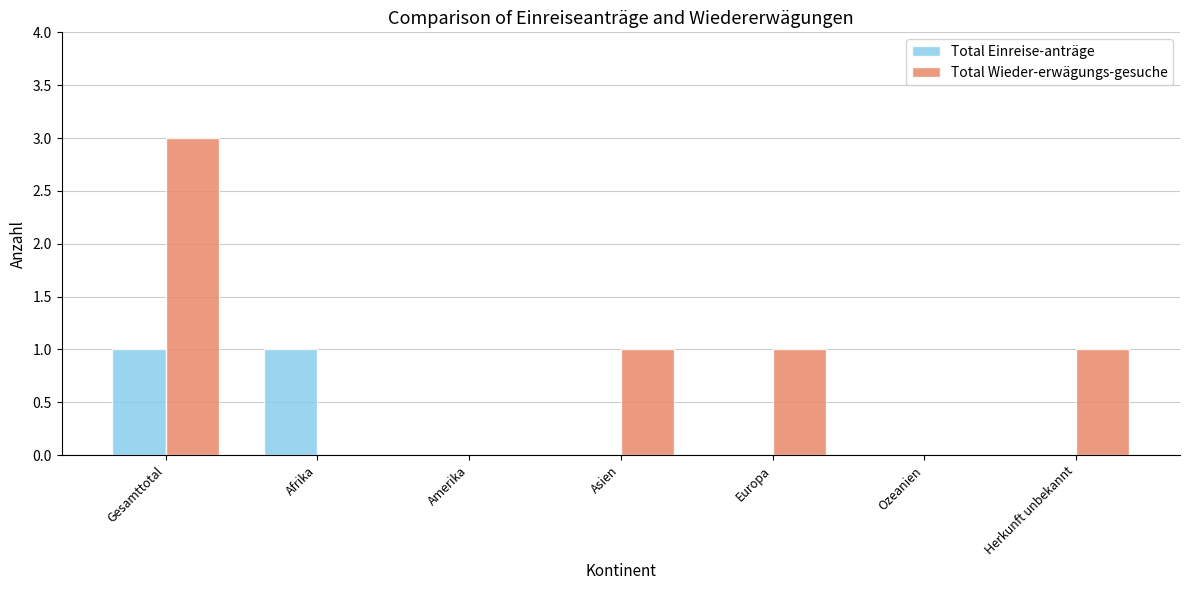

What is the sum of all Total Wieder-erwägungs-gesuche values?

6